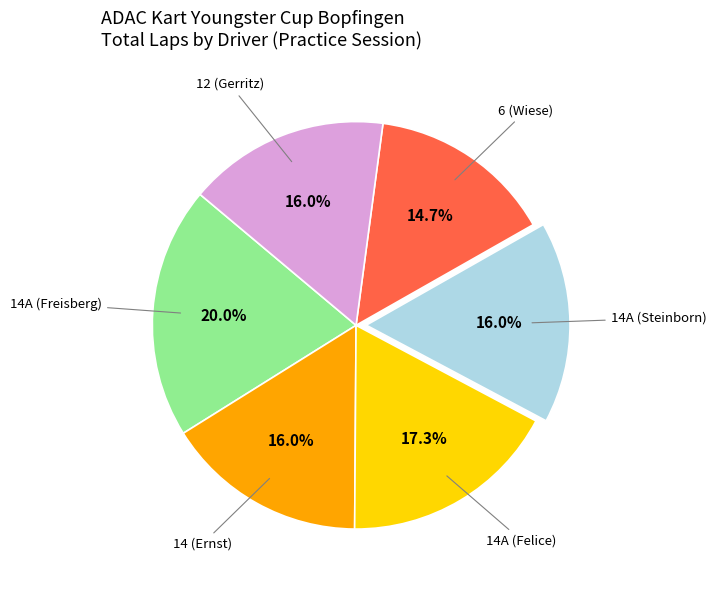

Does any single category account for the majority?

No